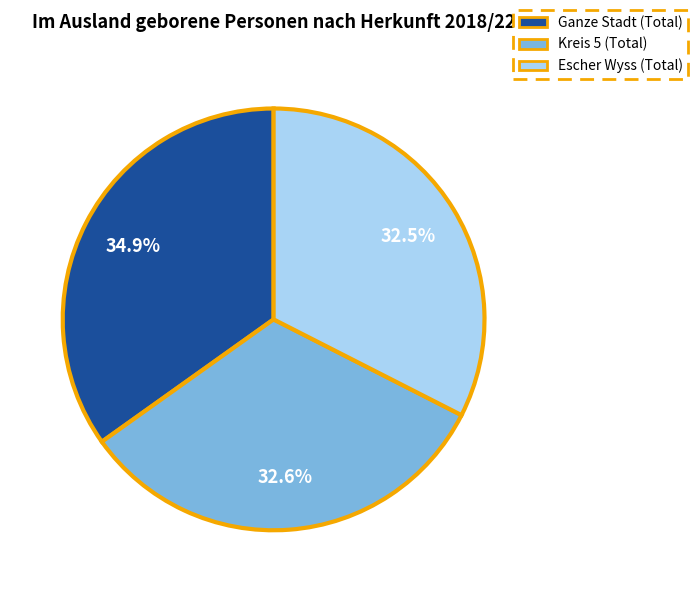

What is the ratio of the value at Kreis 5 (Total) to the value at Ganze Stadt (Total)?

0.9